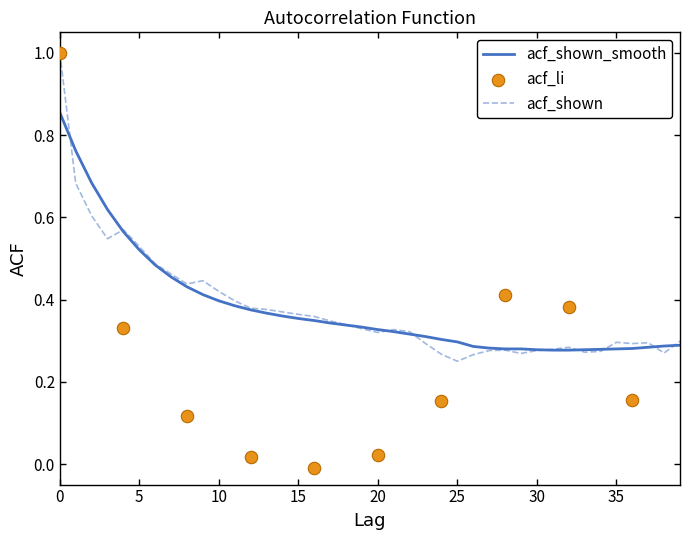

Which series reaches the maximum Y coordinate?

acf_shown